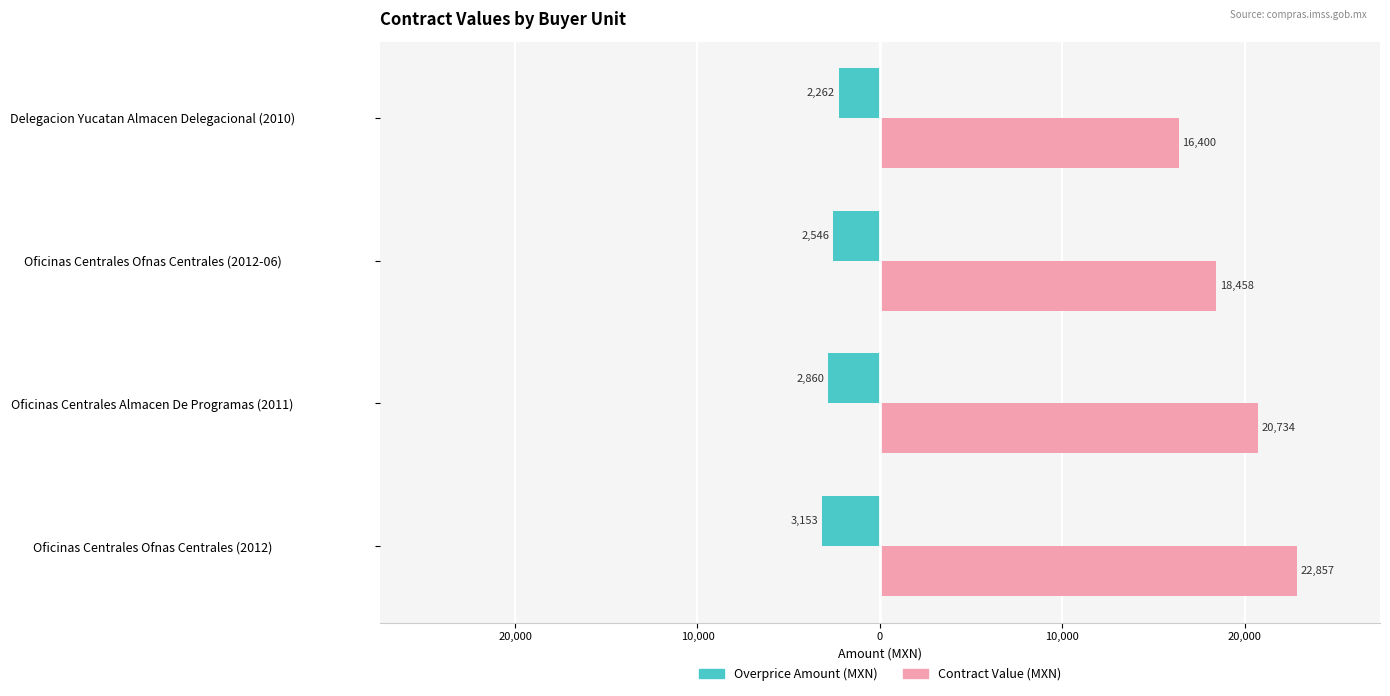

What are all the series names shown in the legend?

Overprice Amount (MXN), Contract Value (MXN)